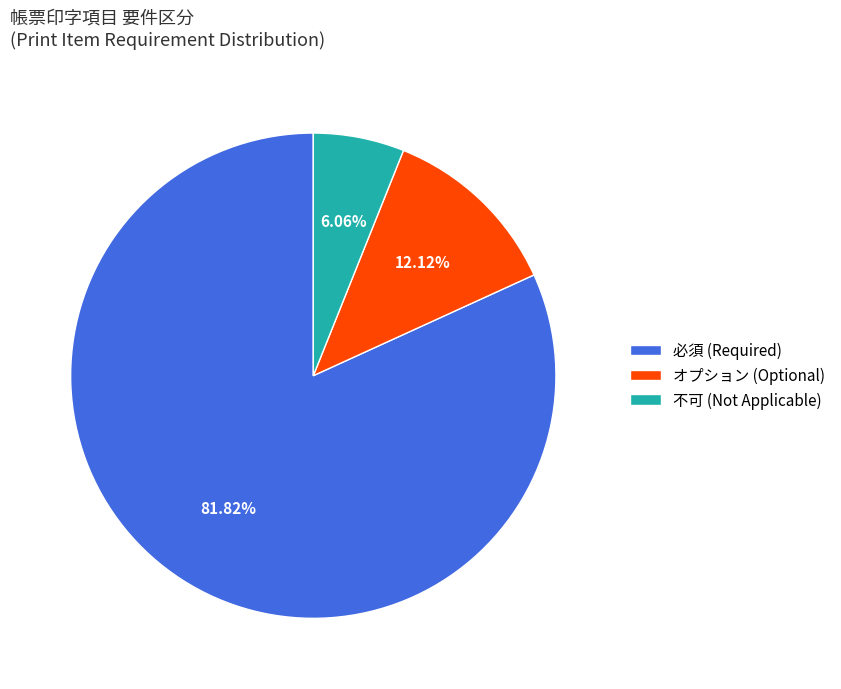

How many slices are in this pie chart?

3